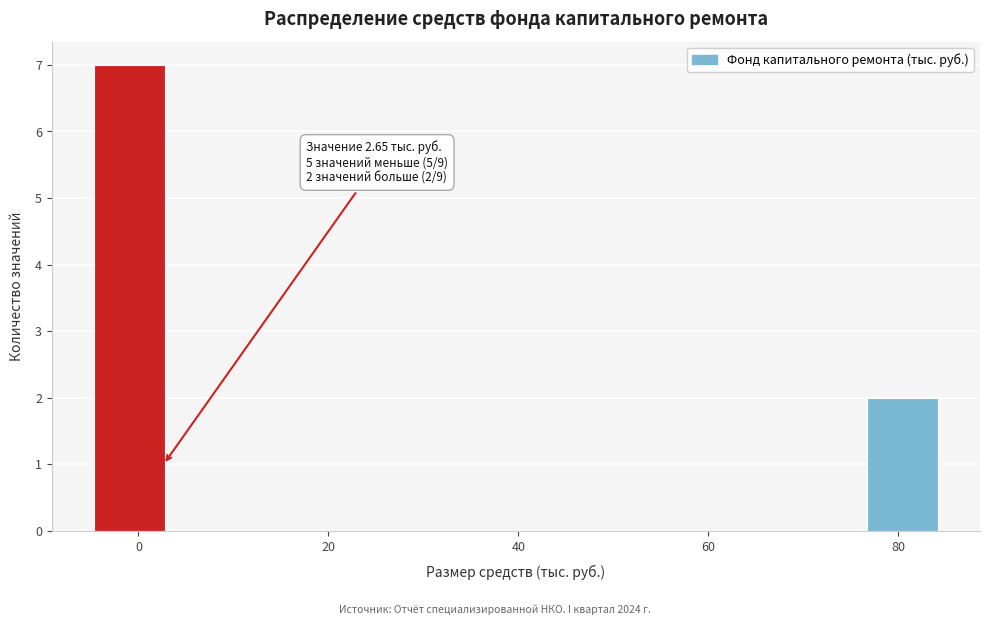

Over which range of the x-axis is the bar tallest?

-4 to 4